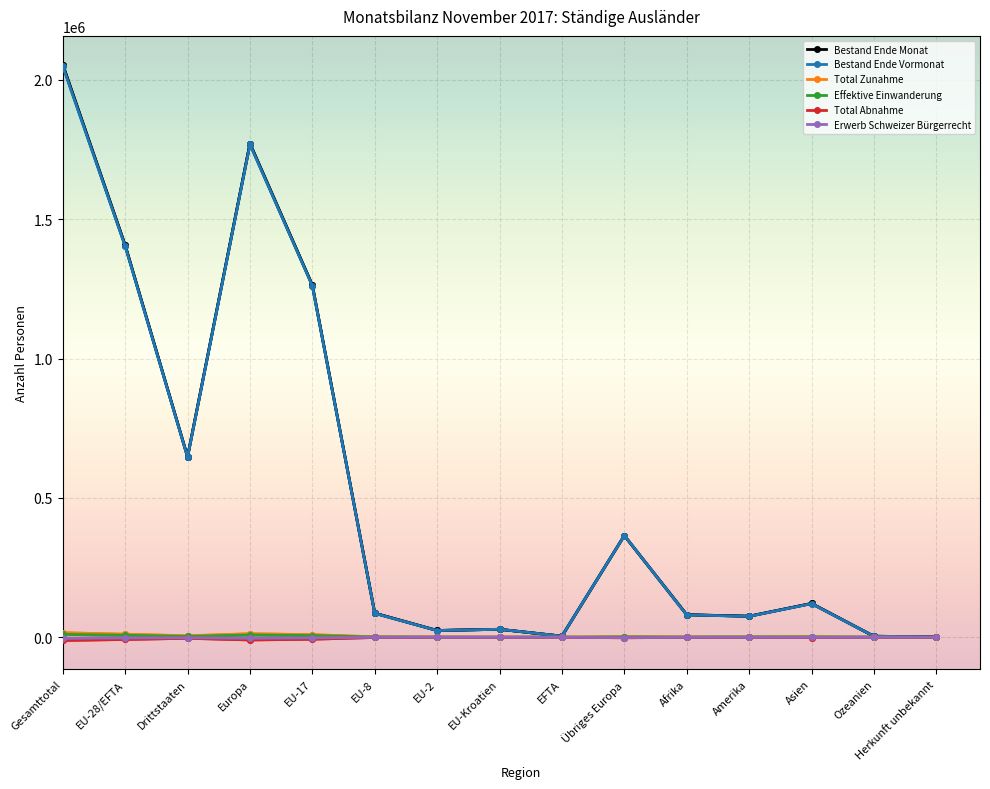

How many lines are shown in the chart?

6